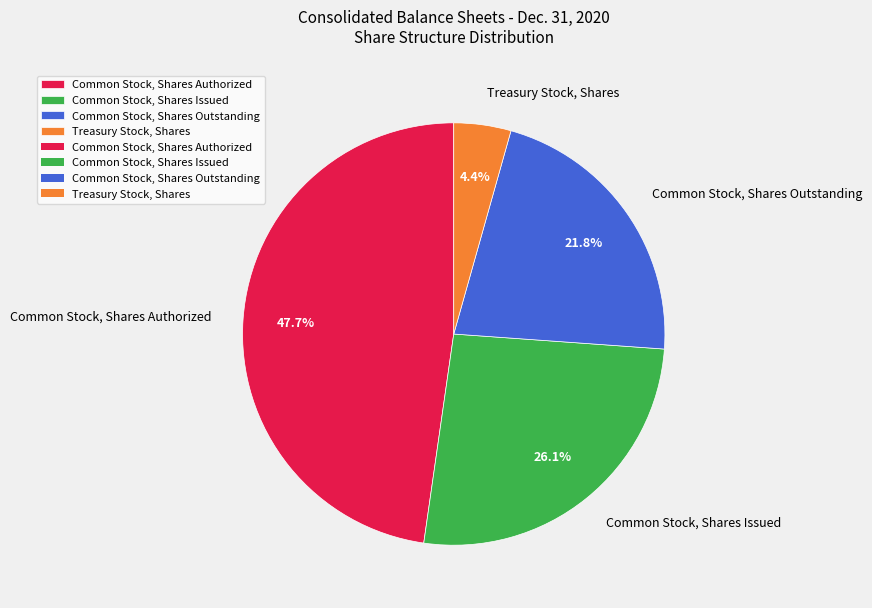

Approximately how many times larger is the value at Common Stock, Shares Issued compared to Common Stock, Shares Outstanding?

1.2